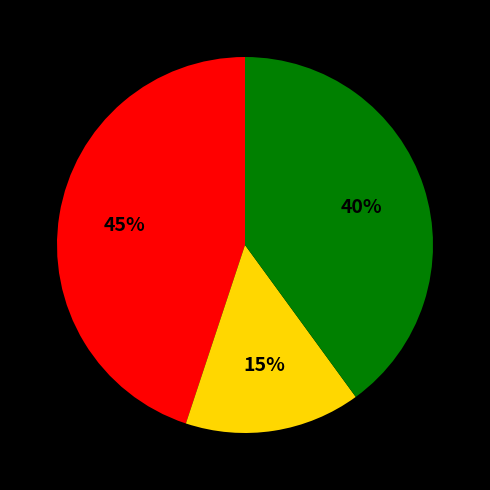

How many segments does this pie chart have?

3